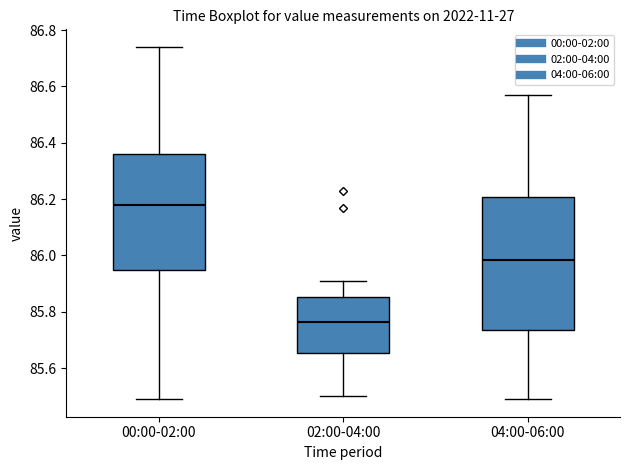

Reading left to right, read every box against the y-axis: the position of its median line, the range the box covers, and the ends of its whiskers. The values are not printed on the chart, so give them approximately, as read against the axis.

00:00-02:00: median 86.18, box 85.96 to 86.36, whiskers 85.50 to 86.74
02:00-04:00: median 85.76, box 85.66 to 85.86, whiskers 85.50 to 85.92
04:00-06:00: median 85.98, box 85.74 to 86.20, whiskers 85.50 to 86.58